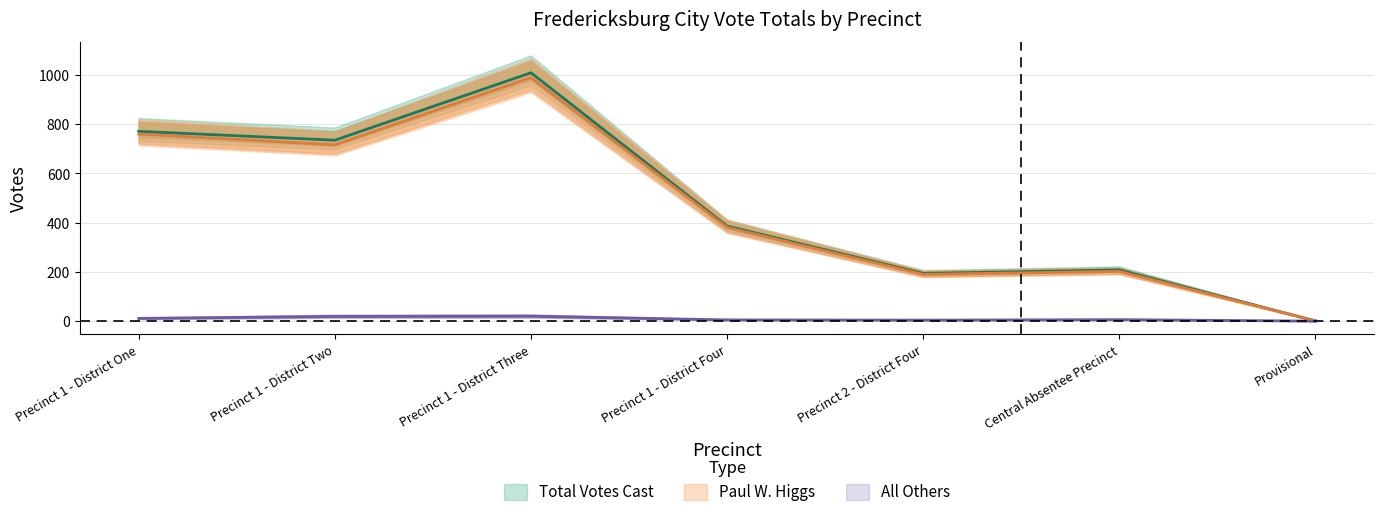

How many interior local peaks does the Total Votes Cast series have?

2